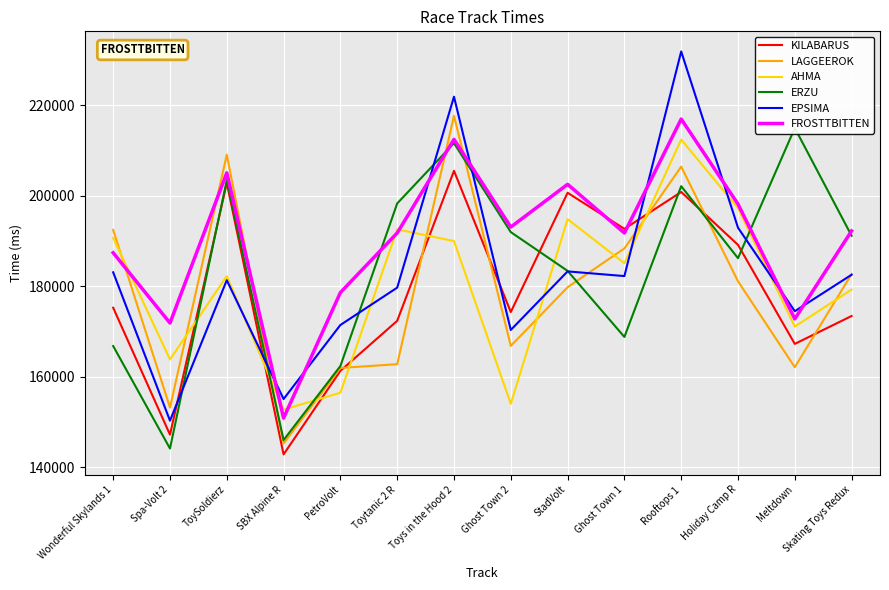

The value of AHMA at Skating Toys Redux is 179256. True or false?

True